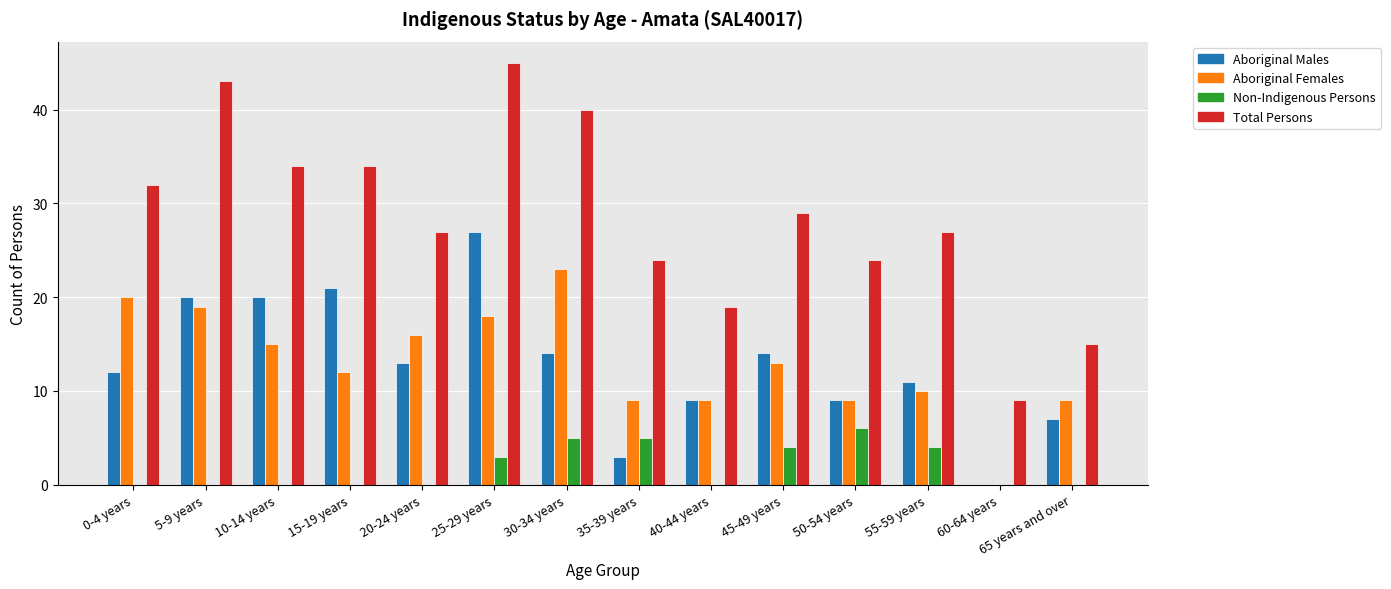

At which category is the sum across all series the highest?

25-29 years